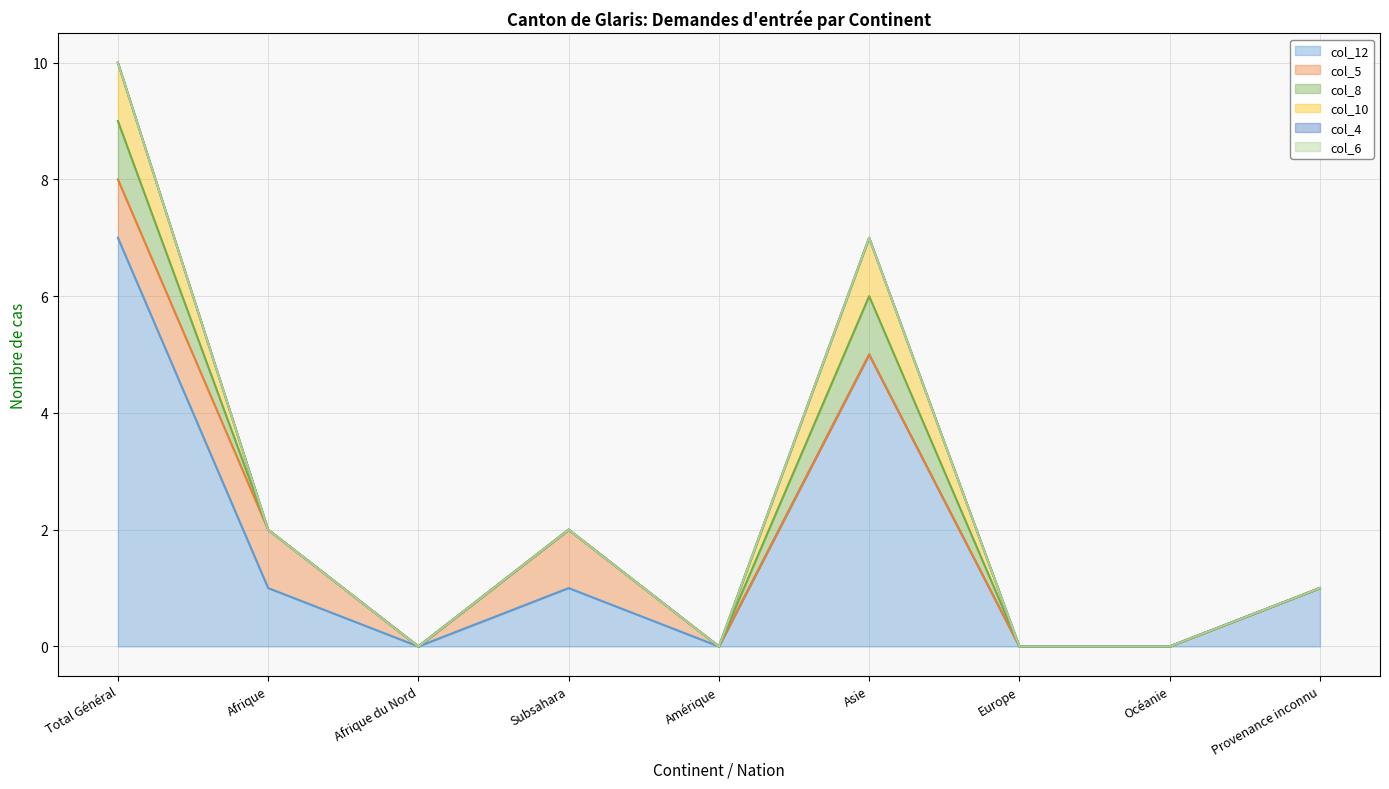

The col_12 series shows 1 at Provenance inconnu. True or false?

True